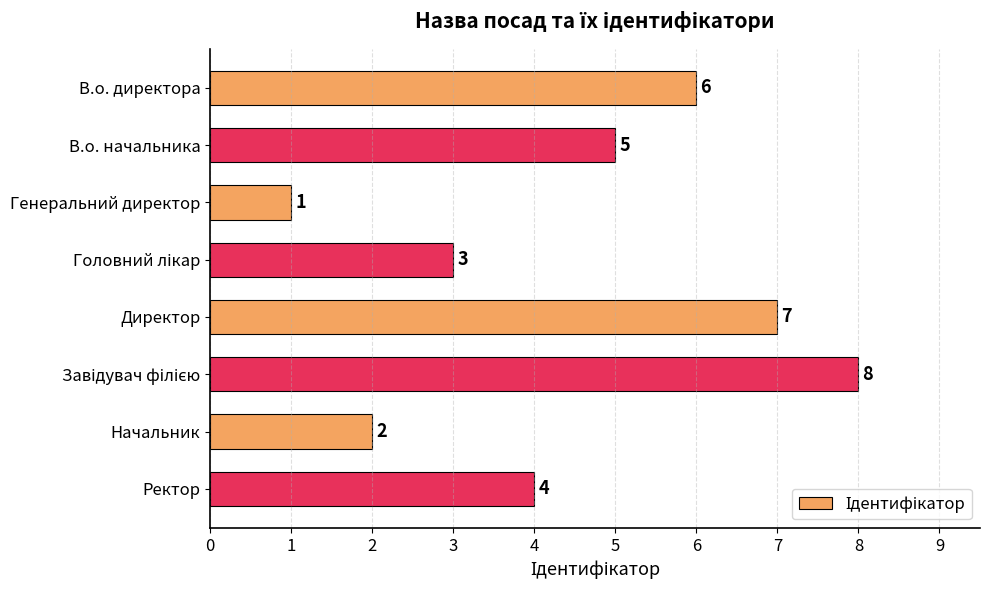

What is the sum of the values at Директор and В.о. директора?

13